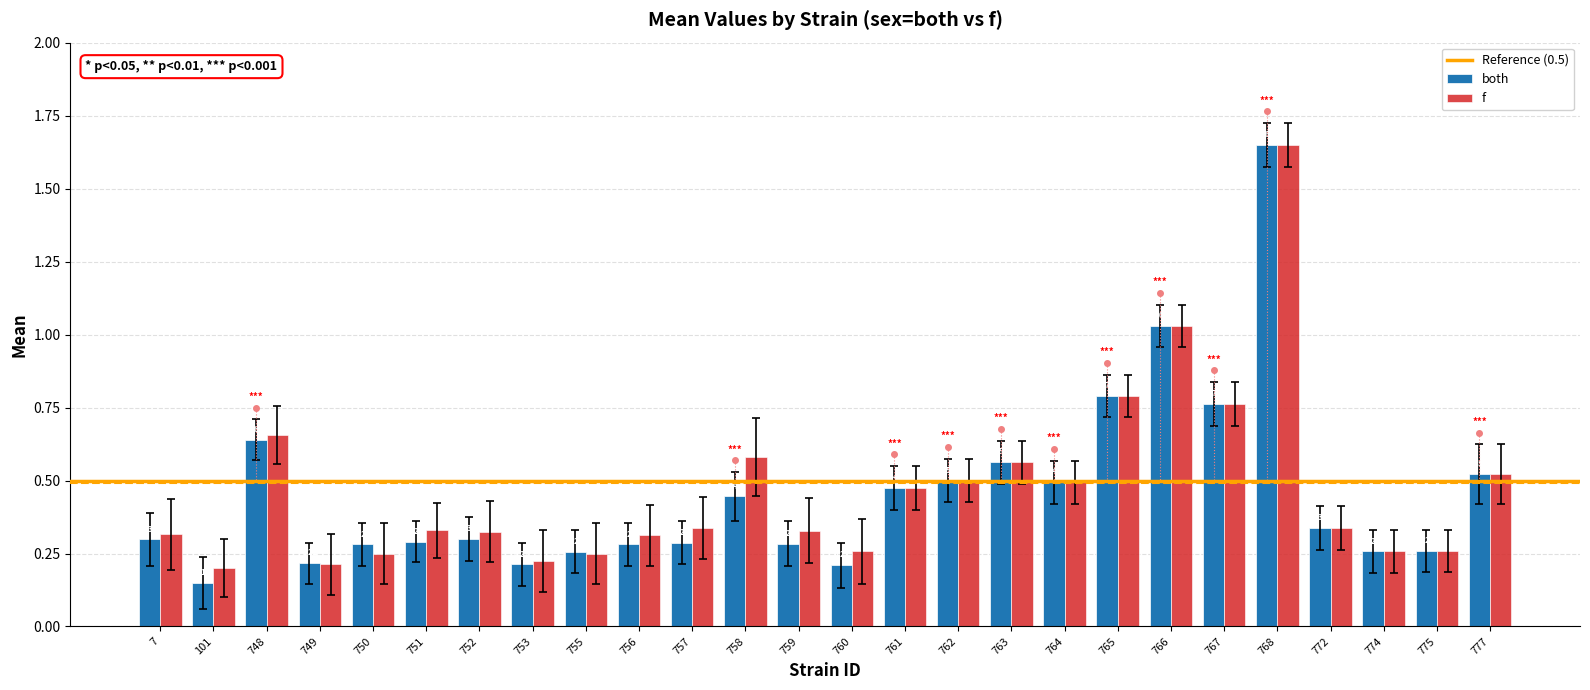

What is the difference between the maximum and minimum values in the both series?

1.5